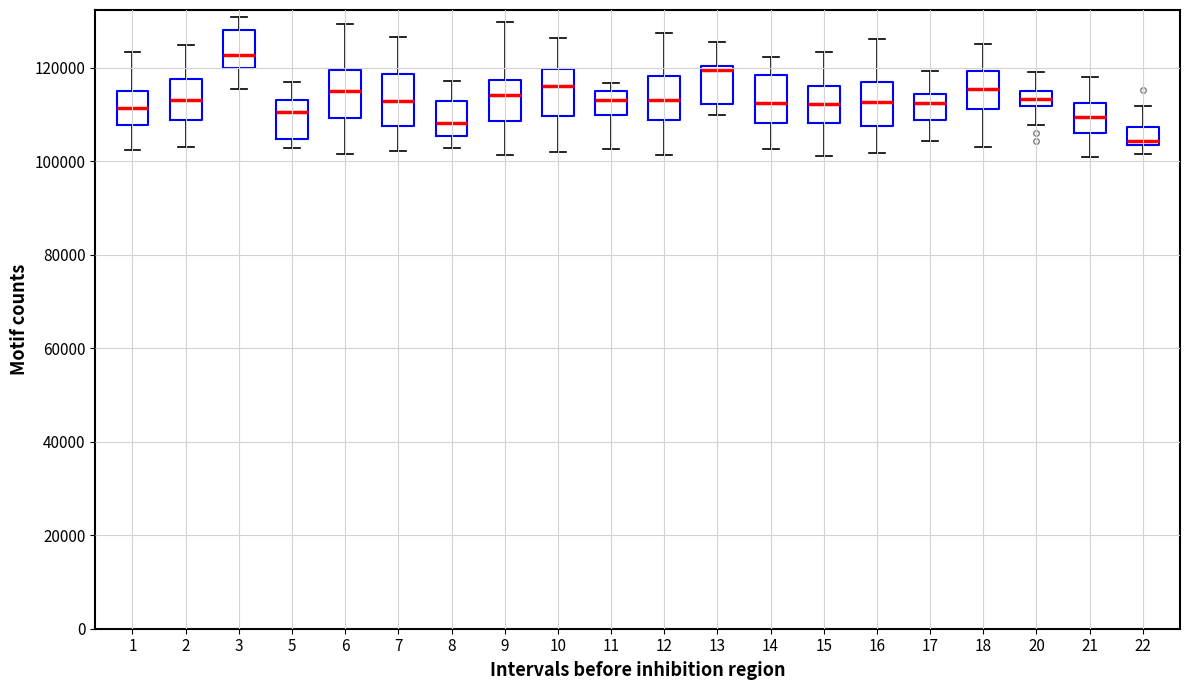

Reading left to right, read every box against the y-axis: the position of its median line, the range the box covers, and the ends of its whiskers. The values are not printed on the chart, so give them approximately, as read against the axis.

1: median 112000, box 108000 to 116000, whiskers 102000 to 124000
2: median 114000, box 108000 to 118000, whiskers 104000 to 124000
3: median 122000, box 120000 to 128000, whiskers 116000 to 130000
5: median 110000, box 104000 to 114000, whiskers 102000 to 116000
6: median 114000, box 110000 to 120000, whiskers 102000 to 130000
7: median 112000, box 108000 to 118000, whiskers 102000 to 126000
8: median 108000, box 106000 to 112000, whiskers 102000 to 118000
9: median 114000, box 108000 to 118000, whiskers 102000 to 130000
10: median 116000, box 110000 to 120000, whiskers 102000 to 126000
11: median 114000, box 110000 to 116000, whiskers 102000 to 116000 (just above the box's upper edge)
12: median 114000, box 108000 to 118000, whiskers 102000 to 128000
13: median 120000 (just below the box's upper edge), box 112000 to 120000, whiskers 110000 to 126000
14: median 112000, box 108000 to 118000, whiskers 102000 to 122000
15: median 112000, box 108000 to 116000, whiskers 102000 to 124000
16: median 112000, box 108000 to 116000, whiskers 102000 to 126000
17: median 112000, box 108000 to 114000, whiskers 104000 to 120000
18: median 116000, box 112000 to 120000, whiskers 104000 to 126000
20: median 114000, box 112000 to 116000, whiskers 108000 to 120000
21: median 110000, box 106000 to 112000, whiskers 100000 to 118000
22: median 104000 (just above the box's lower edge), box 104000 to 108000, whiskers 102000 to 112000